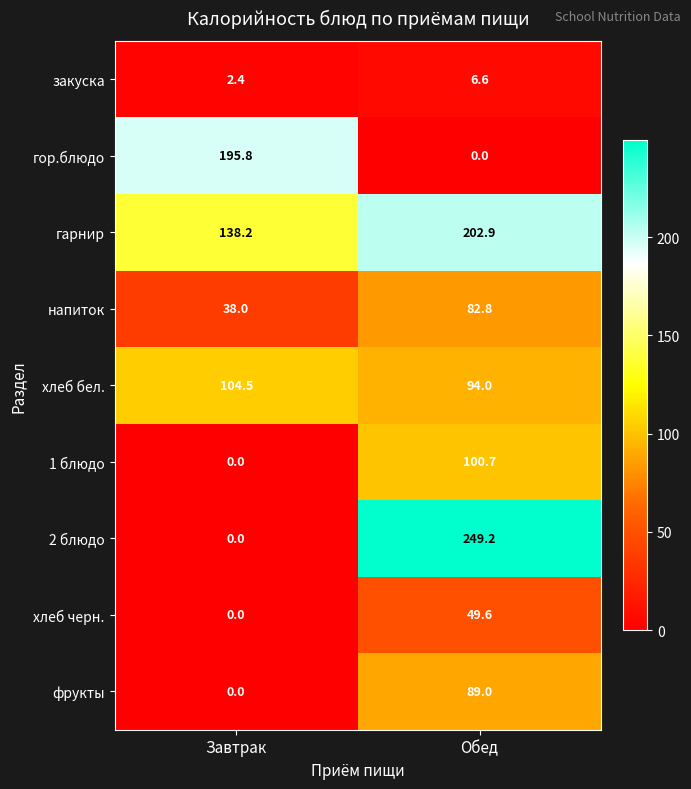

What is the difference between the highest and lowest values at Обед?

249.2